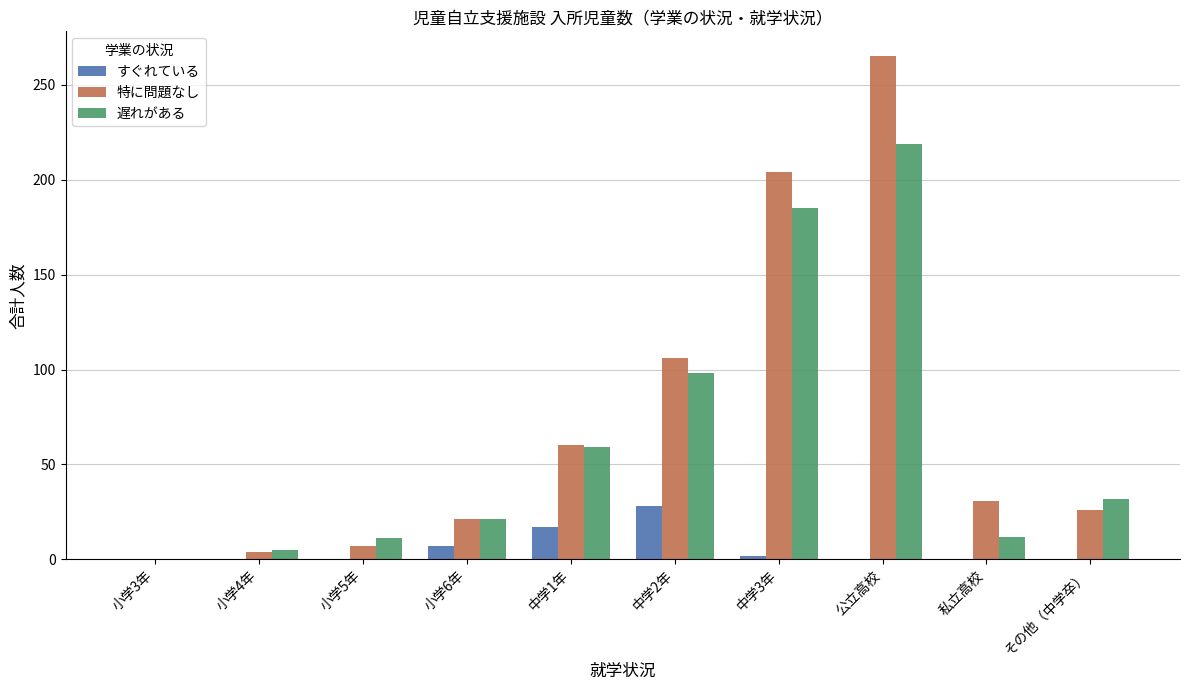

What is the greatest value displayed?

265